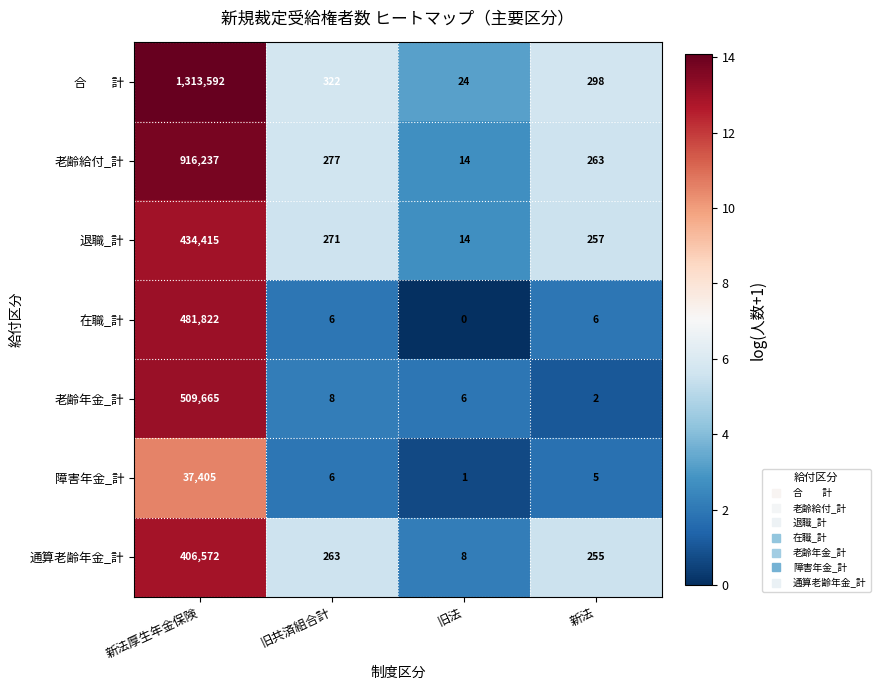

Rank the categories by 通算老齢年金_計 value from highest to lowest.

新法厚生年金保険, 旧共済組合計, 新法, 旧法